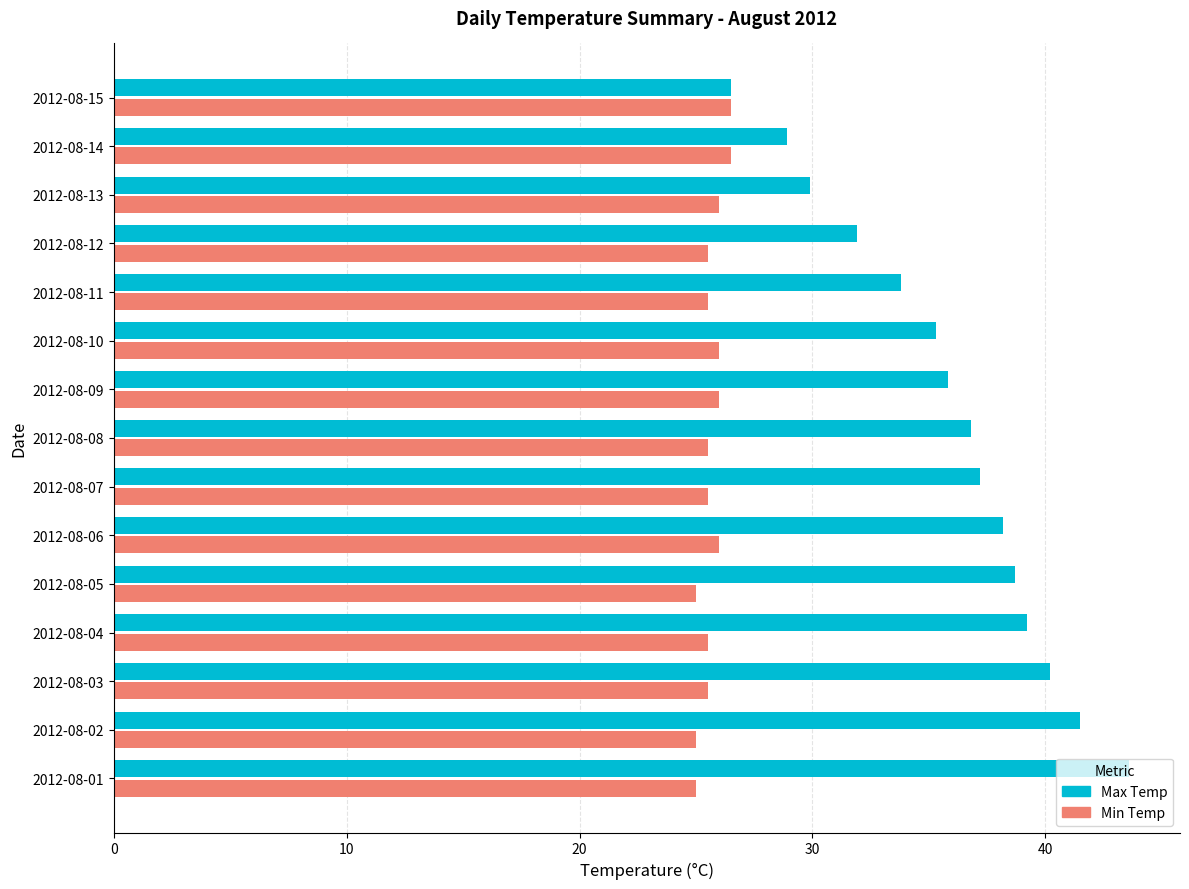

What is the sum of the Max Temp values at 2012-08-11 and 2012-08-01?

77.4